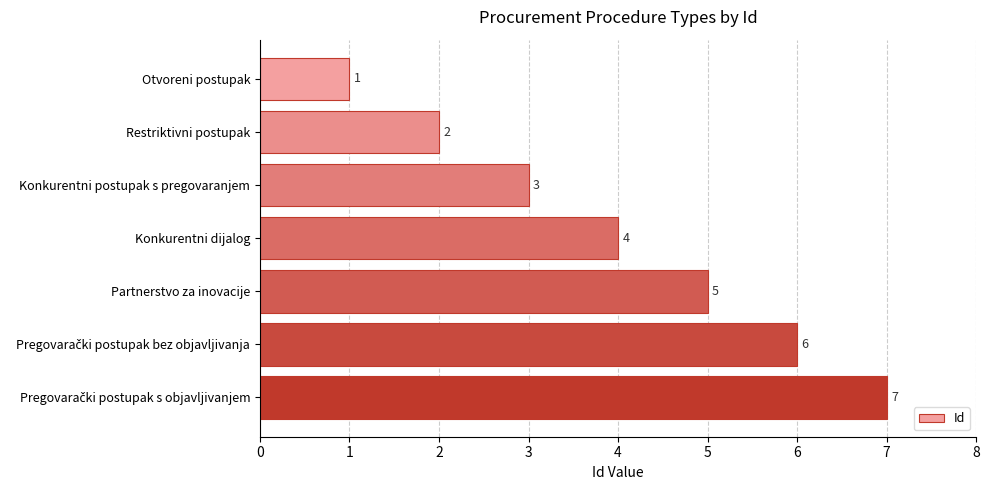

True or false: the data shows 2 at Partnerstvo za inovacije.

False